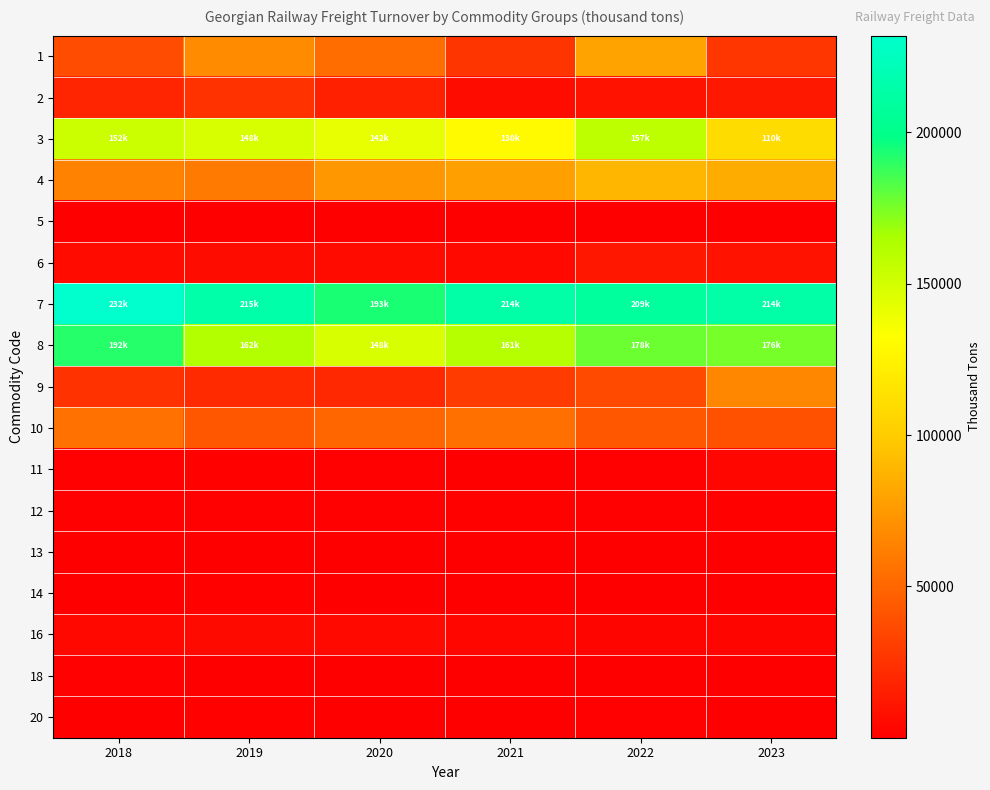

Which category has the lowest value across all series?

2021